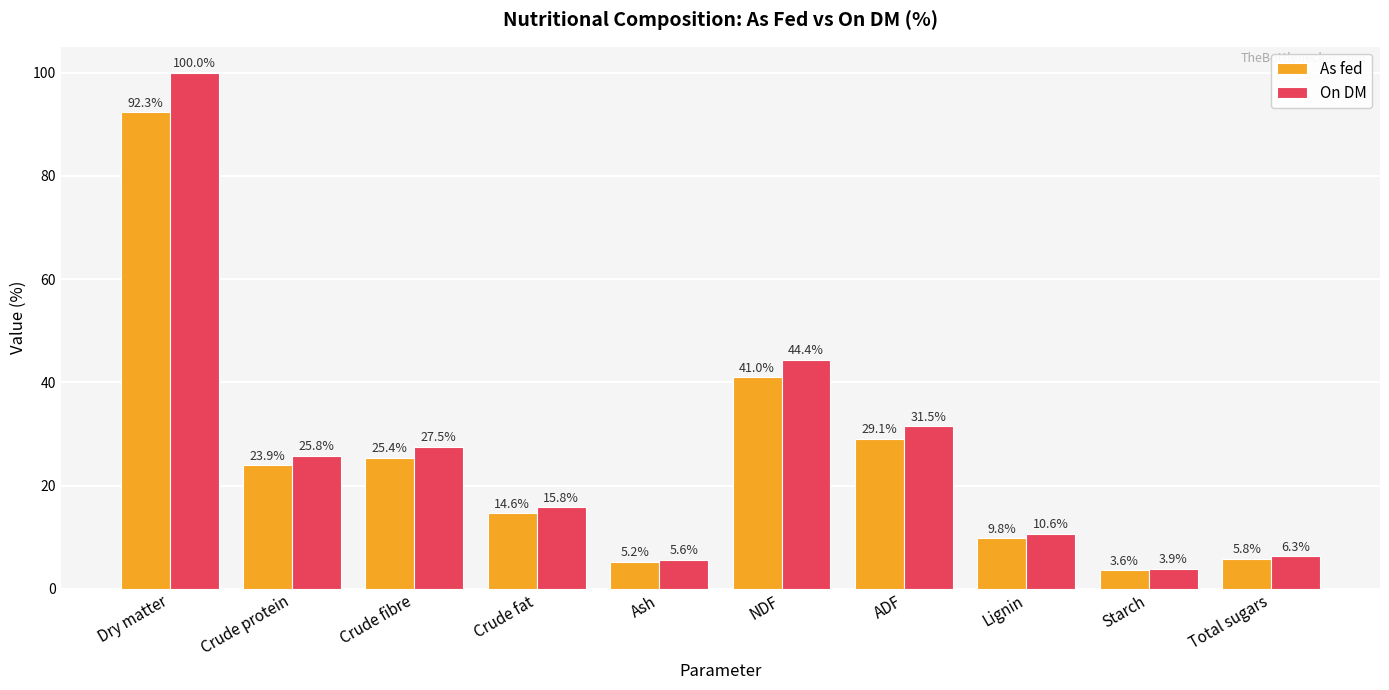

How many groups of bars are there?

10